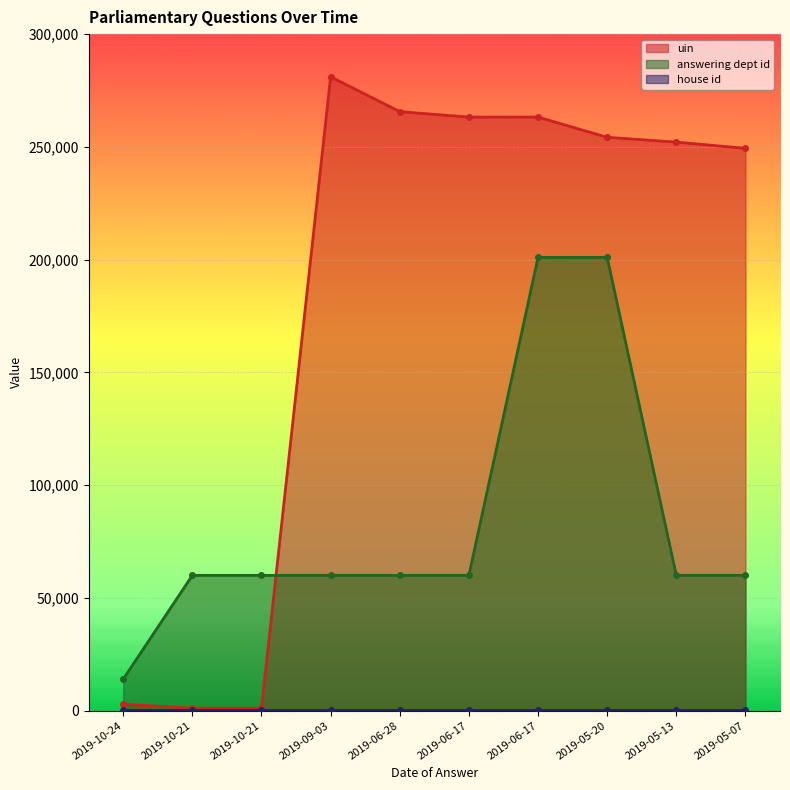

How many data points in answering dept id are above 60000?

2